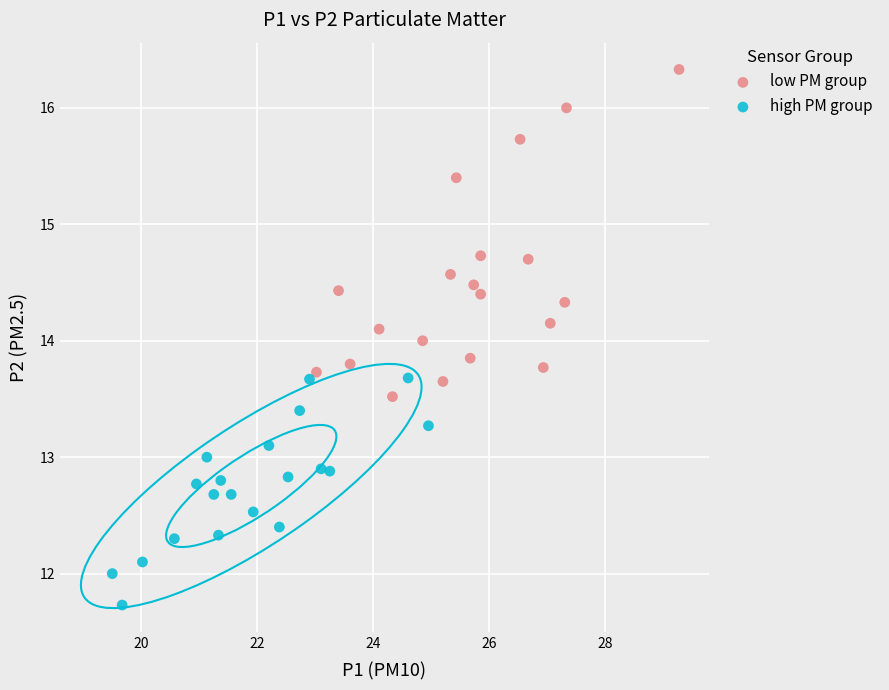

Which series has the largest Y range (max minus min)?

low PM group